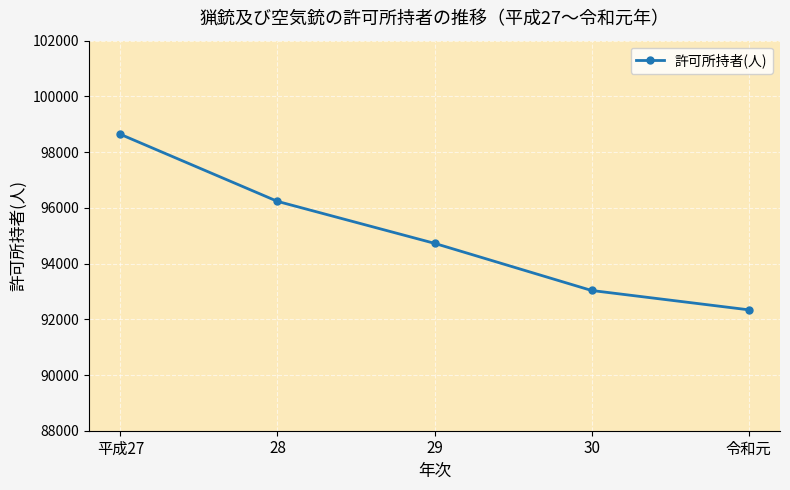

At which label does the data first exceed 94726?

平成27